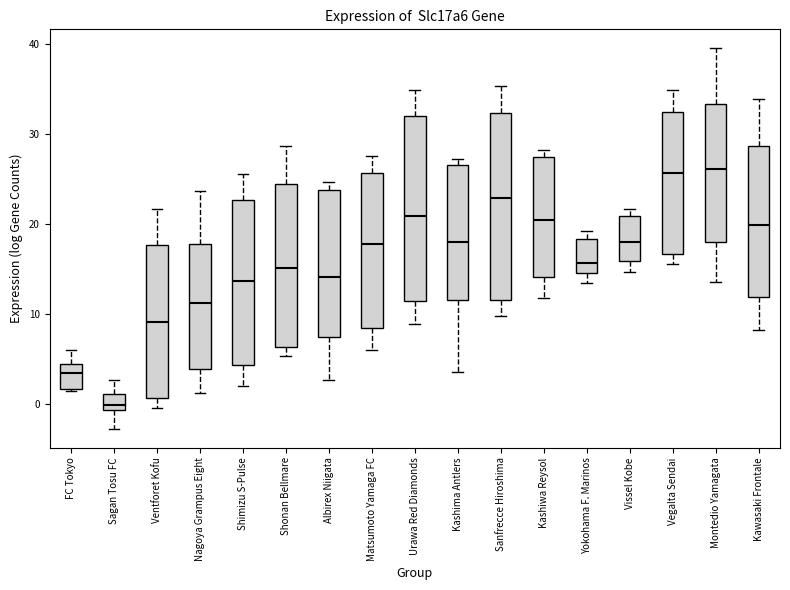

Reading left to right, read every box against the y-axis: the position of its median line, the range the box covers, and the ends of its whiskers. The values are not printed on the chart, so give them approximately, as read against the axis.

FC Tokyo: median 3, box 2 to 4, whiskers 1 to 6
Sagan Tosu FC: median 0, box -1 to 1, whiskers -3 to 3
Ventforet Kofu: median 9, box 1 to 18, whiskers -1 to 22
Nagoya Grampus Eight: median 11, box 4 to 18, whiskers 1 to 24
Shimizu S-Pulse: median 14, box 4 to 23, whiskers 2 to 26
Shonan Bellmare: median 15, box 6 to 24, whiskers 5 to 29
Albirex Niigata: median 14, box 7 to 24, whiskers 3 to 25
Matsumoto Yamaga FC: median 18, box 8 to 26, whiskers 6 to 28
Urawa Red Diamonds: median 21, box 11 to 32, whiskers 9 to 35
Kashima Antlers: median 18, box 12 to 26, whiskers 3 to 27
Sanfrecce Hiroshima: median 23, box 12 to 32, whiskers 10 to 35
Kashiwa Reysol: median 20, box 14 to 27, whiskers 12 to 28
Yokohama F. Marinos: median 16, box 14 to 18, whiskers 13 to 19
Vissel Kobe: median 18, box 16 to 21, whiskers 15 to 22
Vegalta Sendai: median 26, box 17 to 32, whiskers 16 to 35
Montedio Yamagata: median 26, box 18 to 33, whiskers 13 to 39
Kawasaki Frontale: median 20, box 12 to 29, whiskers 8 to 34